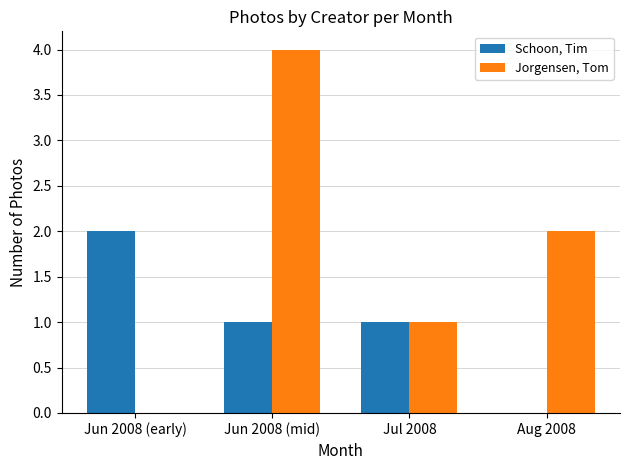

Are the bars grouped side by side (vs. stacked)?

Yes